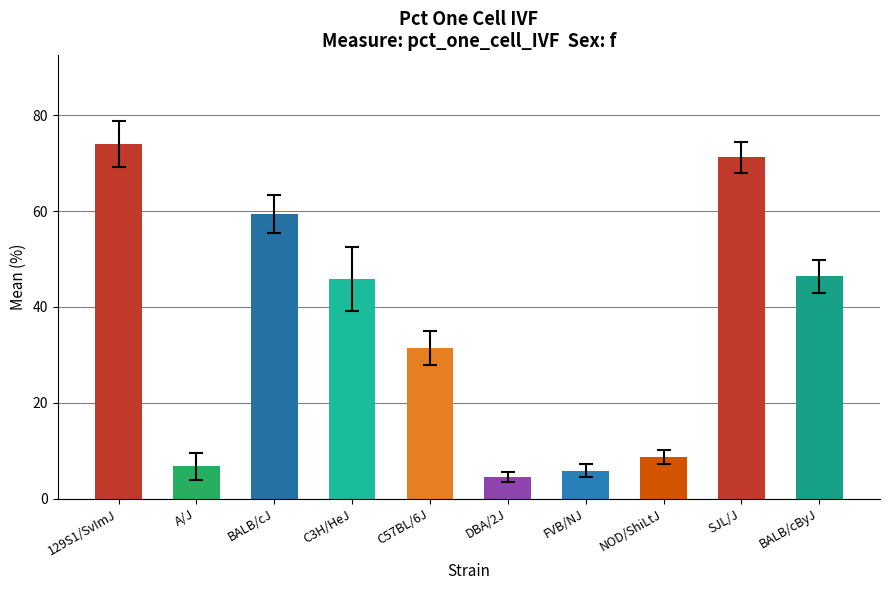

How many bars are there in total?

10